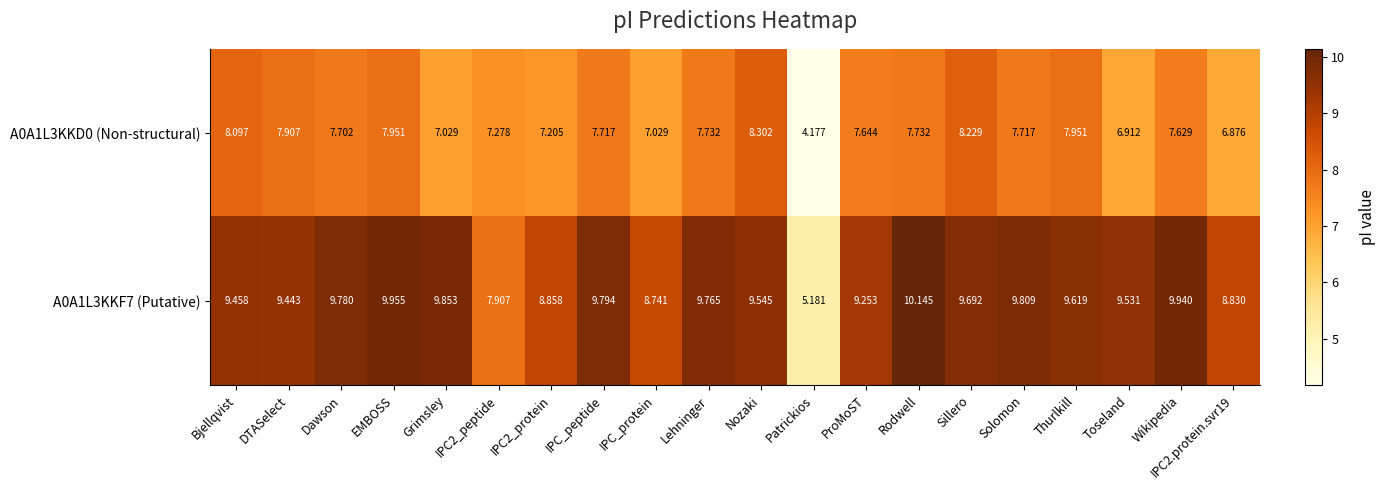

At which label does A0A1L3KKF7 (Putative) first exceed 9?

Bjellqvist